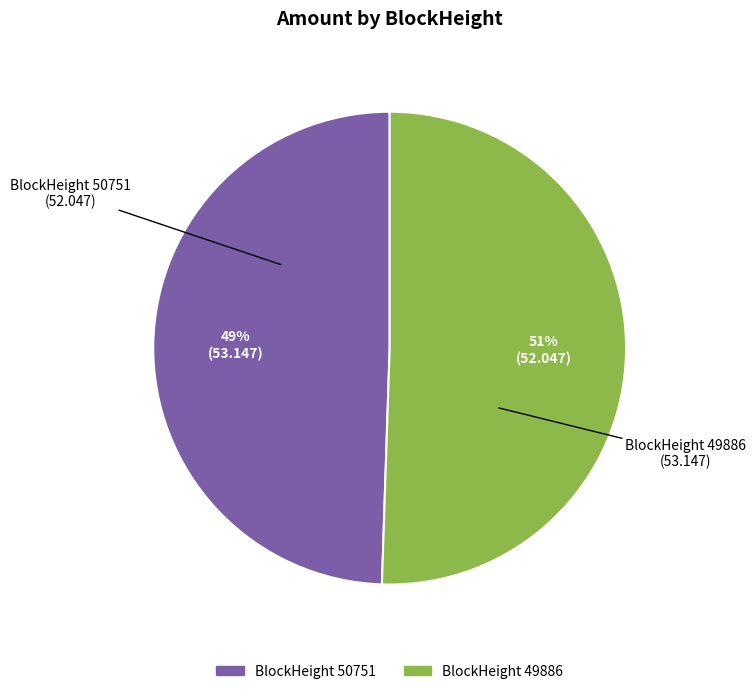

To the nearest percent, what is the average slice percentage?

50%